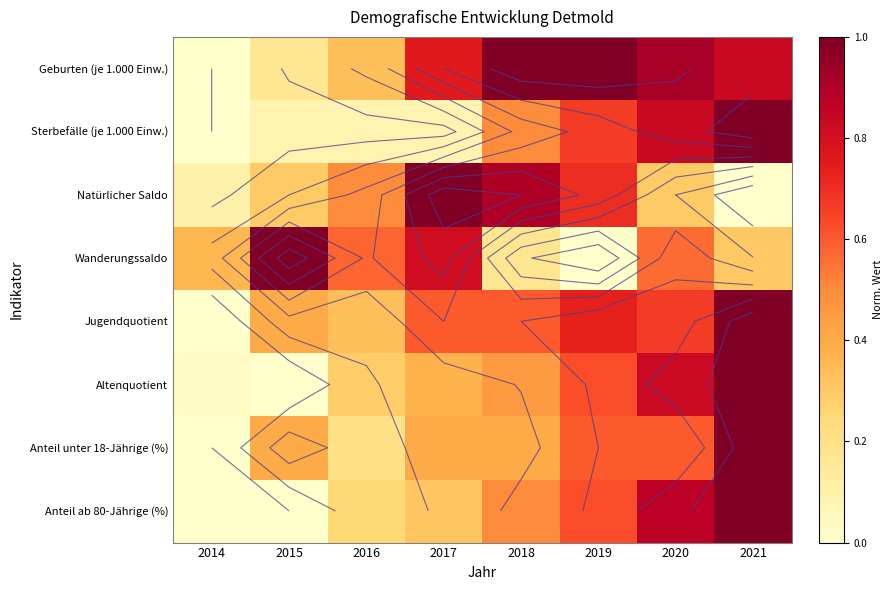

How many series are shown in this chart?

8